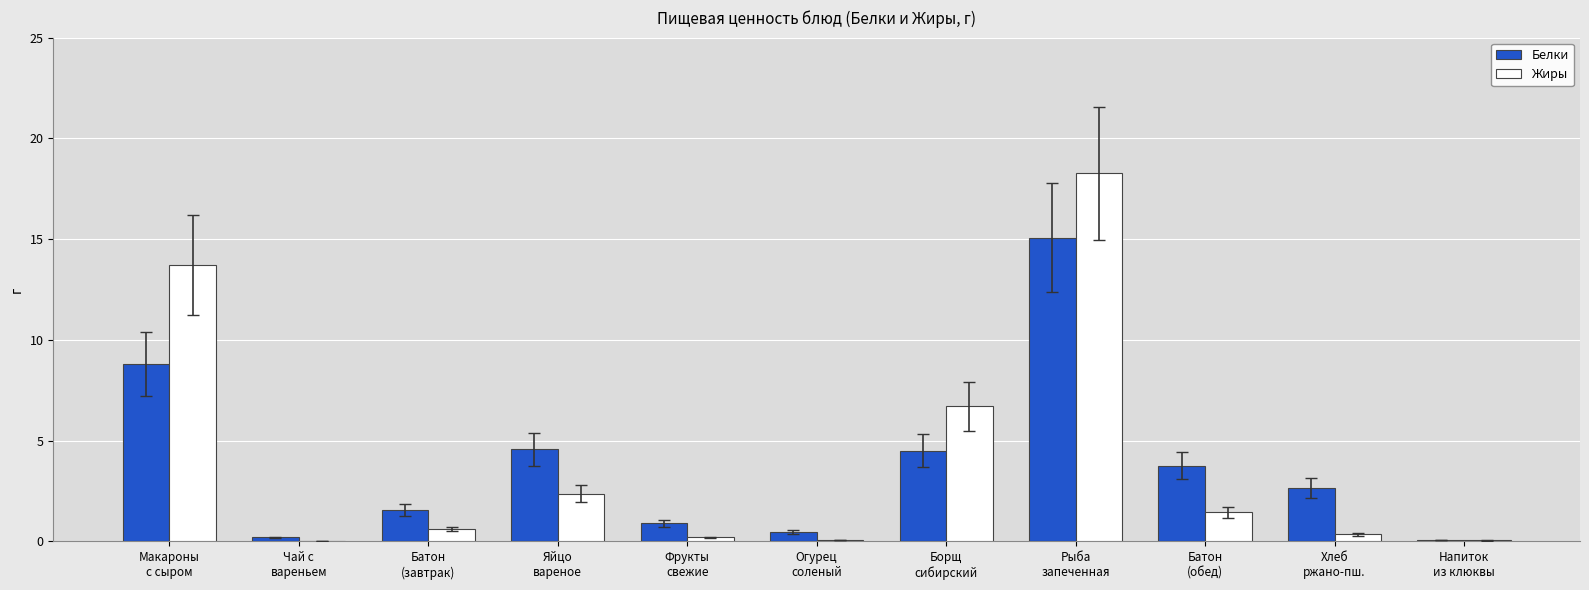

What is the maximum value for Жиры?

18.3